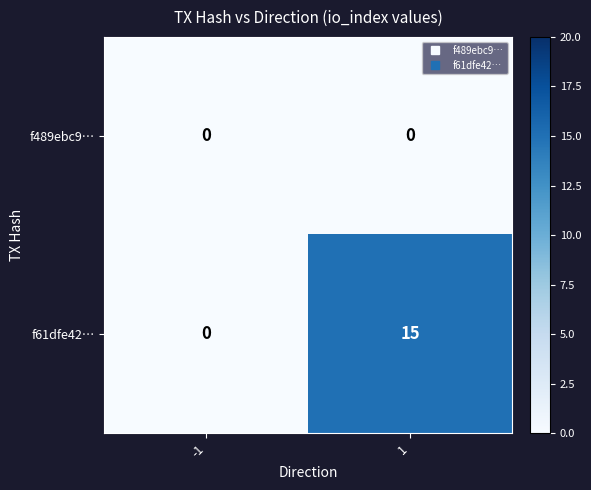

What is the total value across all series at 1?

15